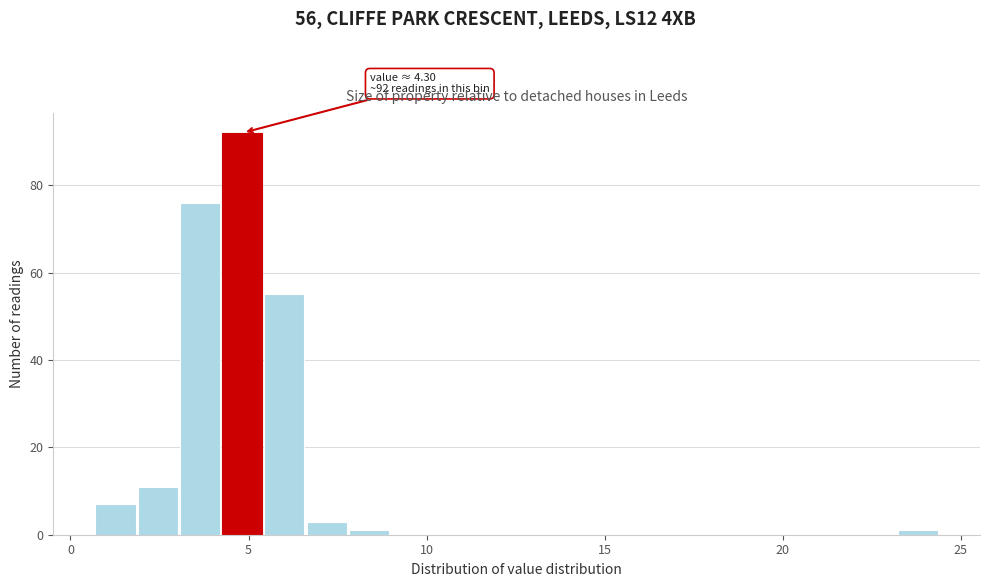

Read against the x-axis, roughly where is the centre of the tallest bar?

5.0